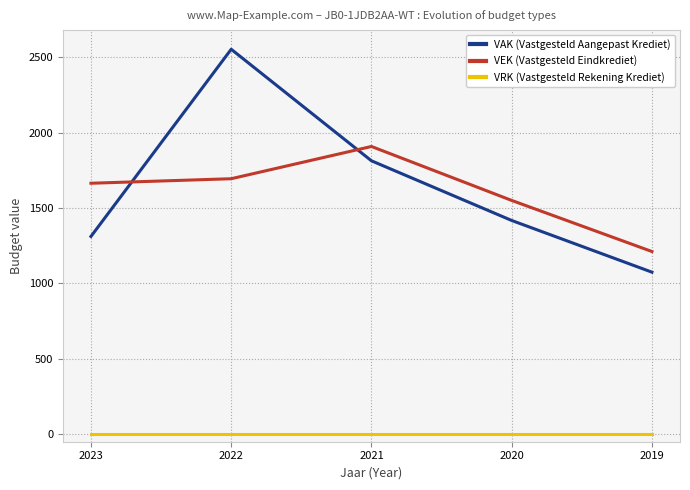

Which label corresponds to the largest value in the chart?

2022